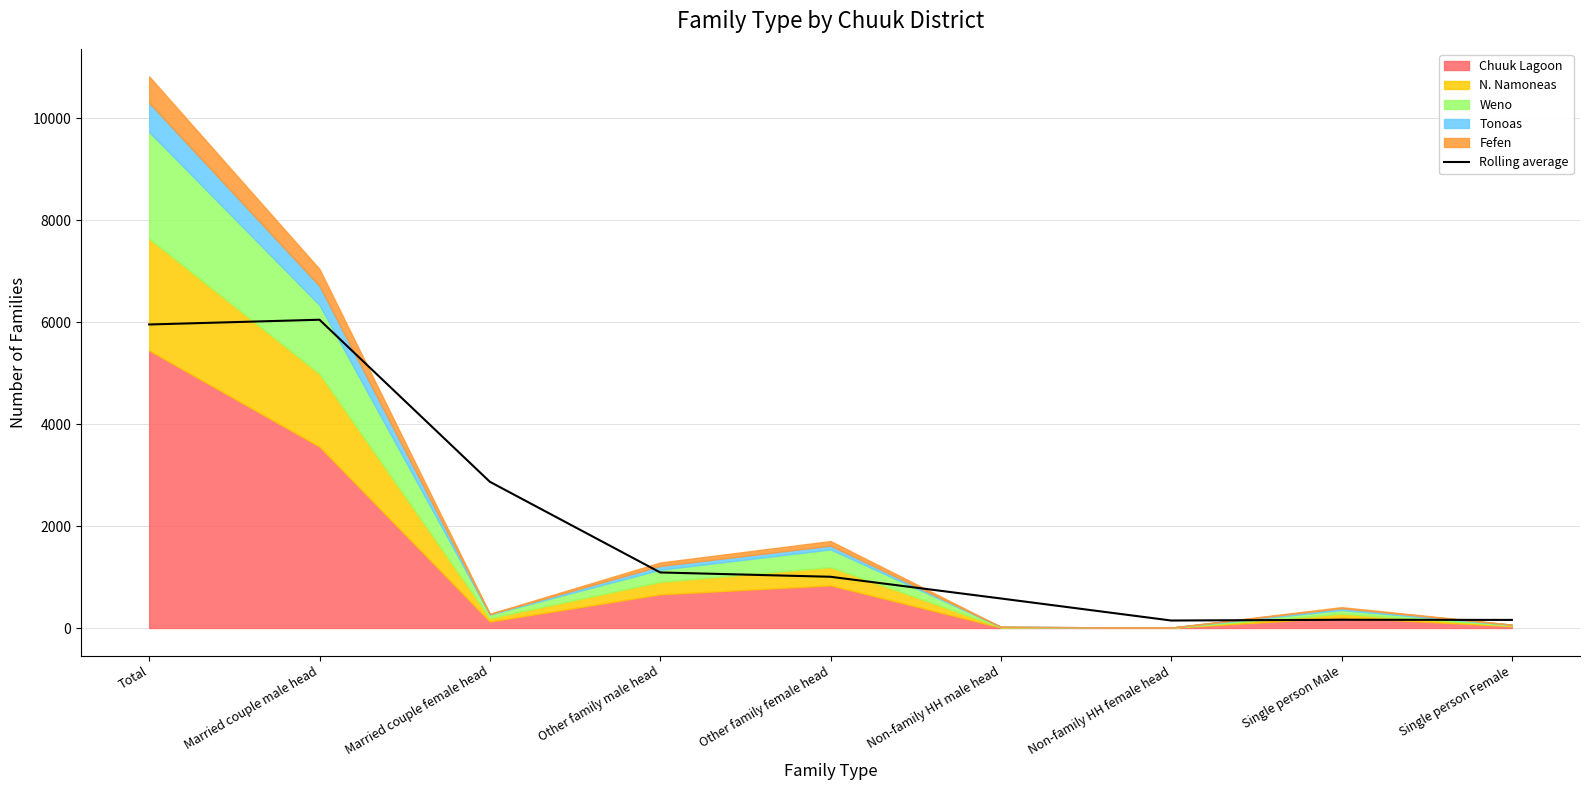

What is the approximate value of Rolling average at Married couple female head?

2868.7